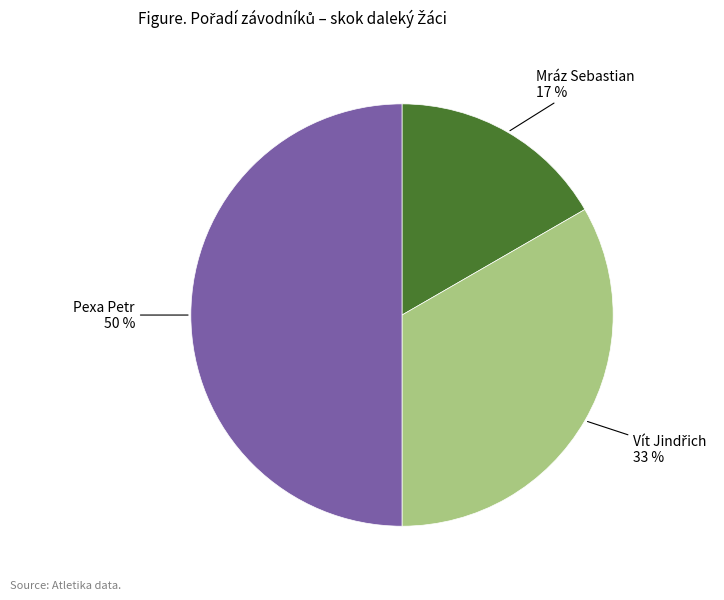

To the nearest percent, what is the average slice percentage?

33%